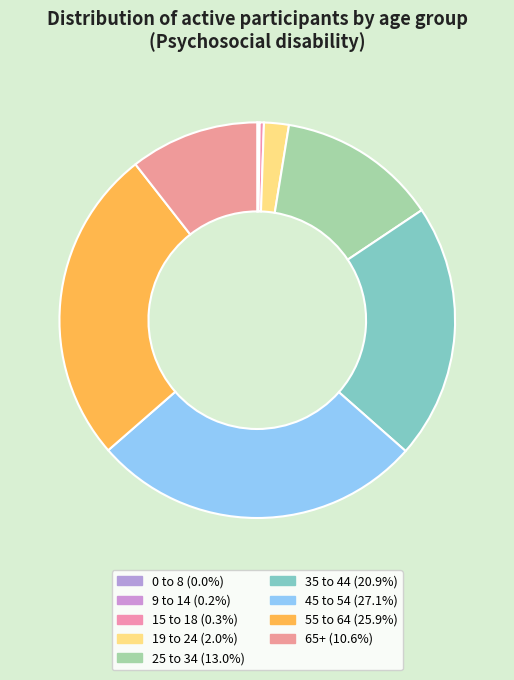

True or false: 9 to 14 accounts for 0% of the total.

True